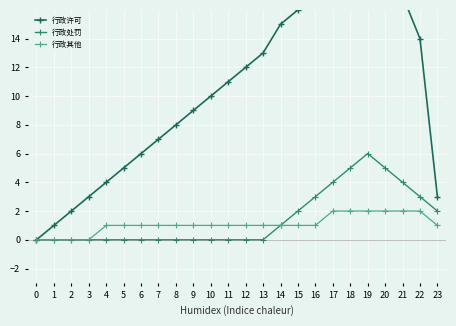

What is the highest value of the 行政许可 series?

20